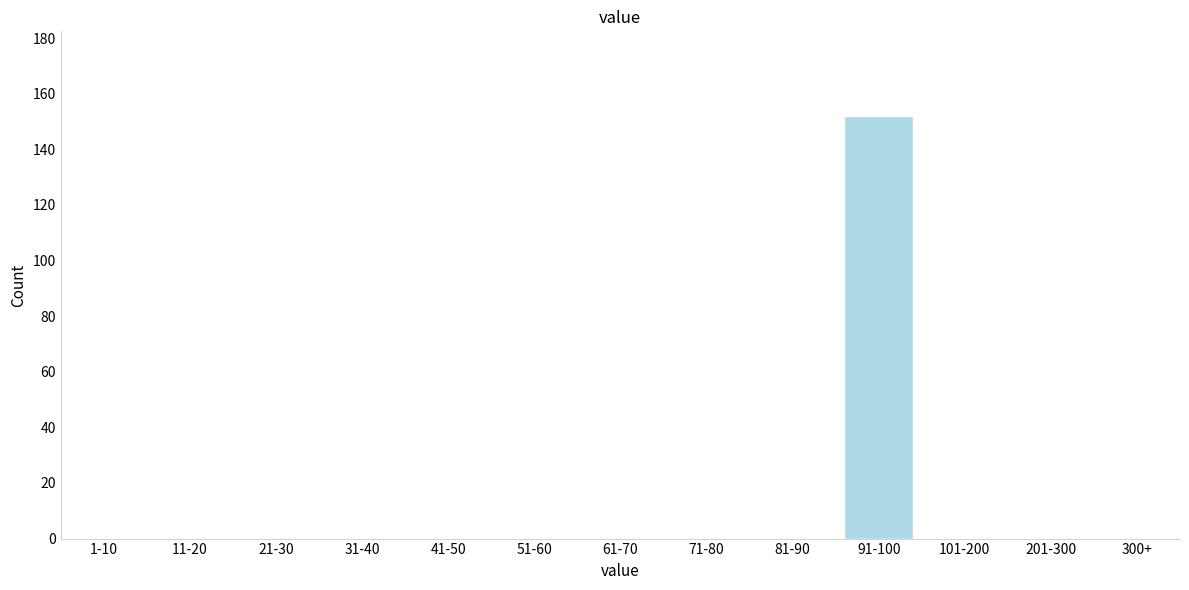

Reading left to right, list all the values displayed in this chart.

1-10=0	11-20=0	21-30=0	31-40=0	41-50=0	51-60=0	61-70=0	71-80=0	81-90=0	91-100=152	101-200=0	201-300=0	300+=0